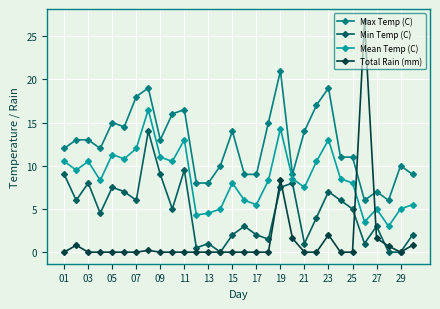

True or false: Max Temp (C) has more than 0 points higher than both neighbors.

True